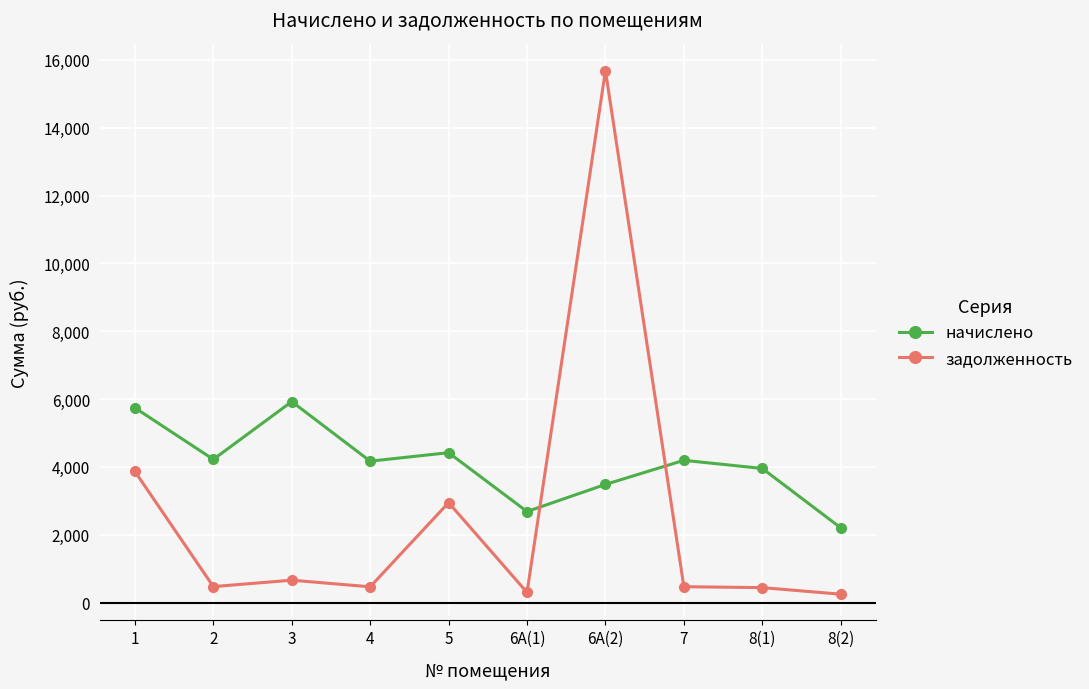

Where does the задолженность series first go above 468?

1